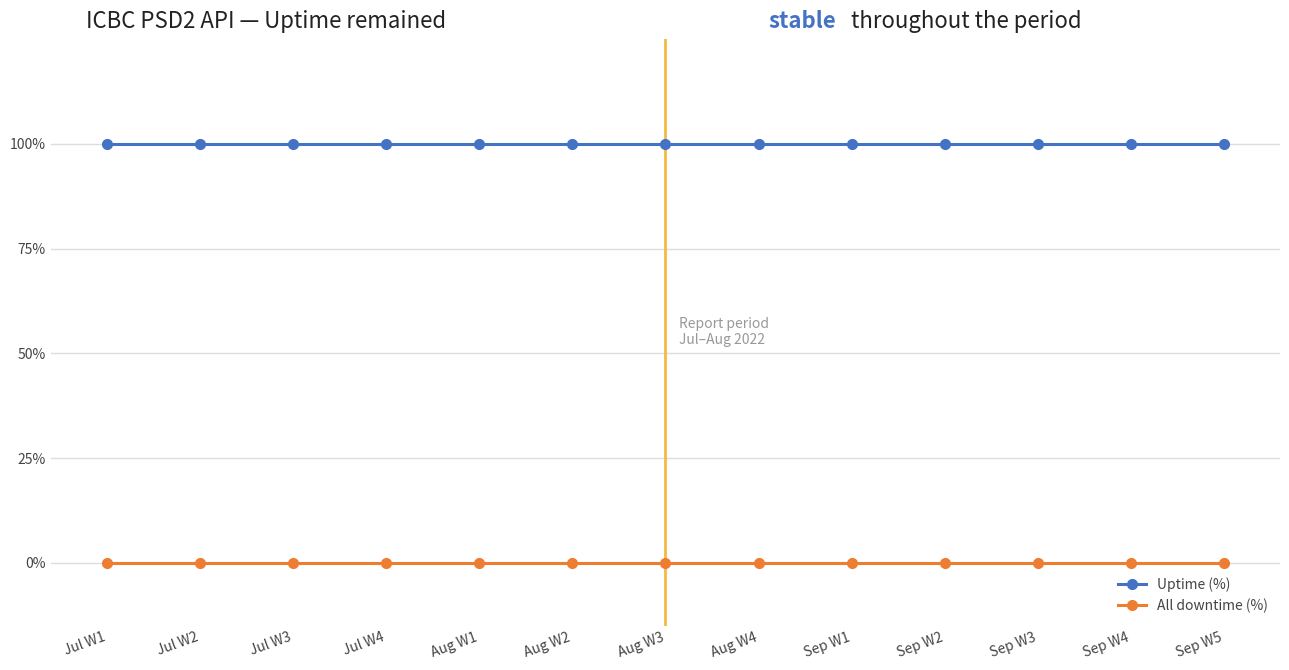

What are all the series names shown in the legend?

Uptime (%), All downtime (%)